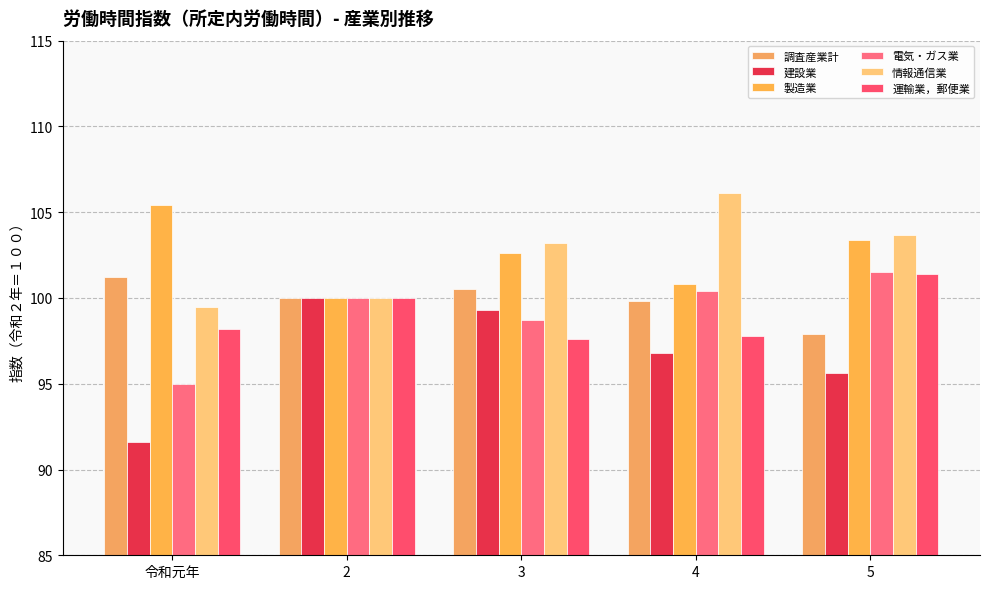

What is the lowest value of the 調査産業計 series?

97.9